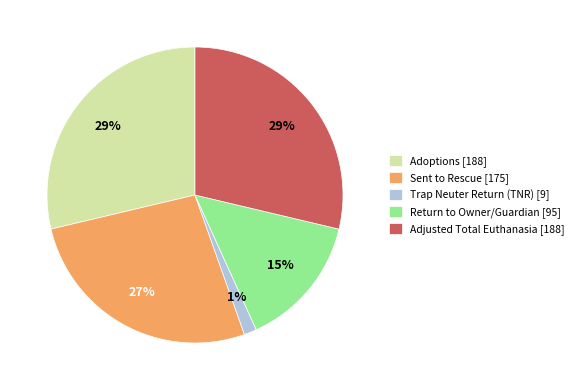

What is the smallest slice in the pie chart?

Trap Neuter Return (TNR)